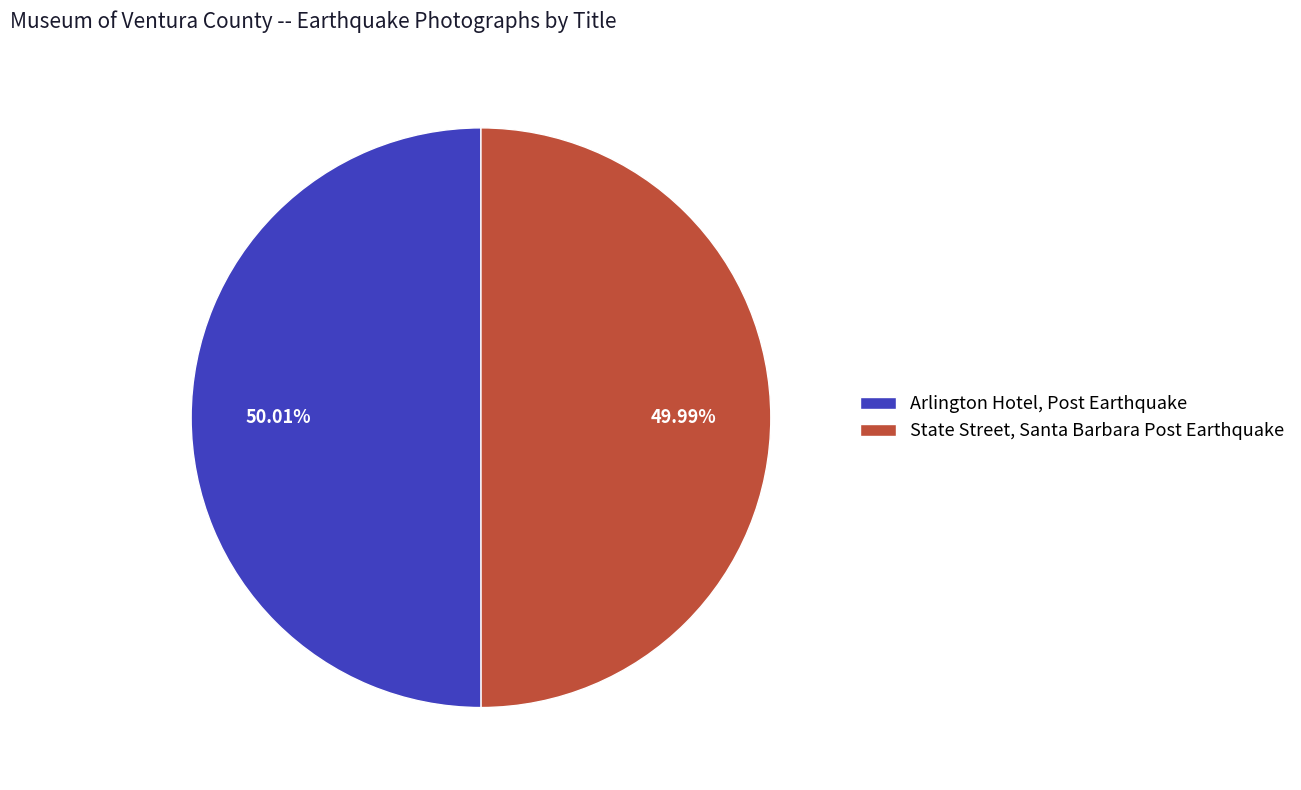

Is it true that State Street, Santa Barbara Post Earthquake is 50% of the pie?

True